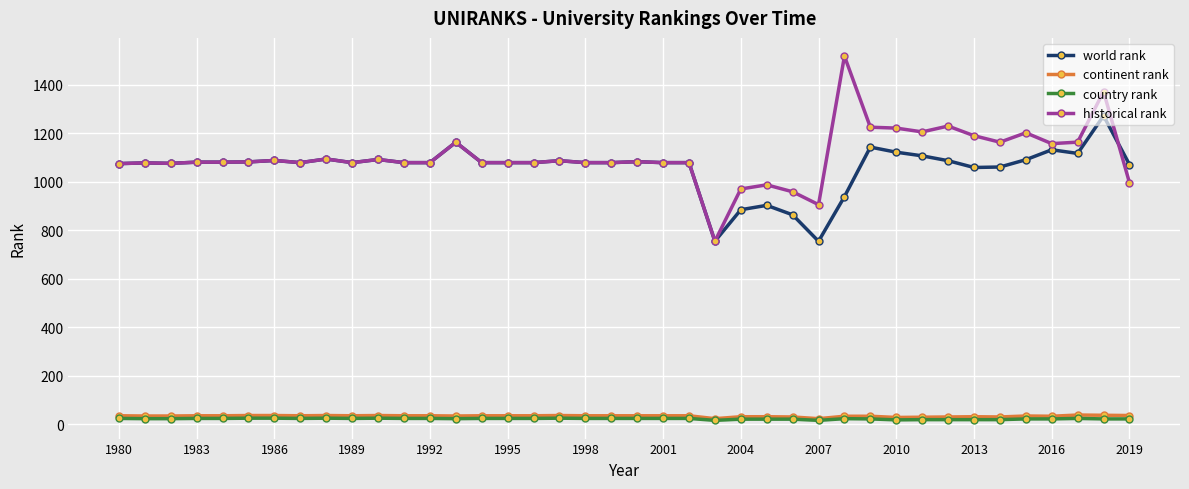

At how many categories does at least one series exceed 512?

40